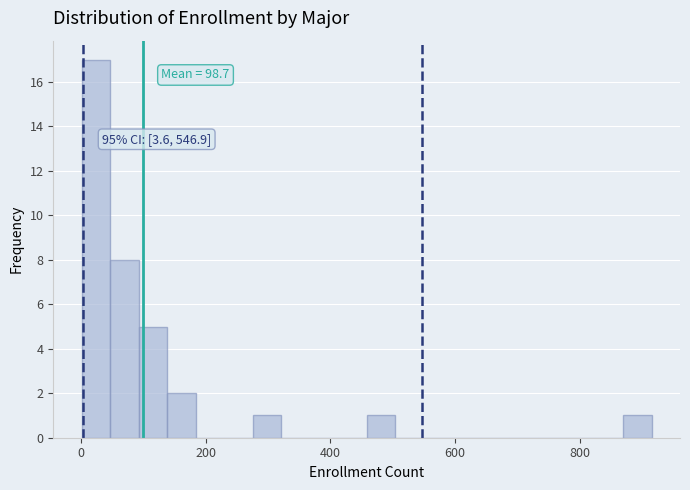

Read against the x-axis, roughly where is the centre of the tallest bar?

20